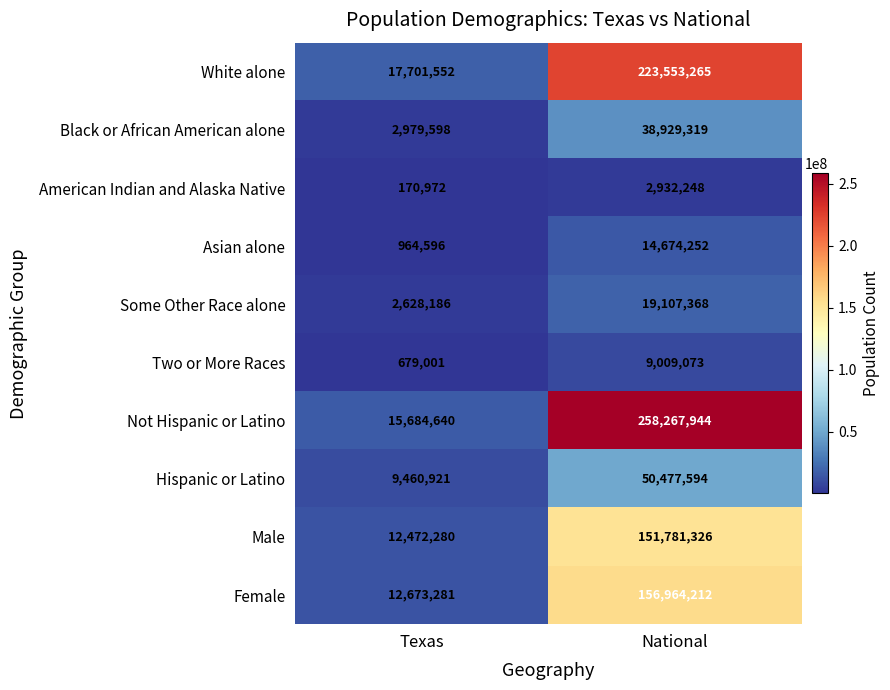

What is the sum of all Male values?

164253606